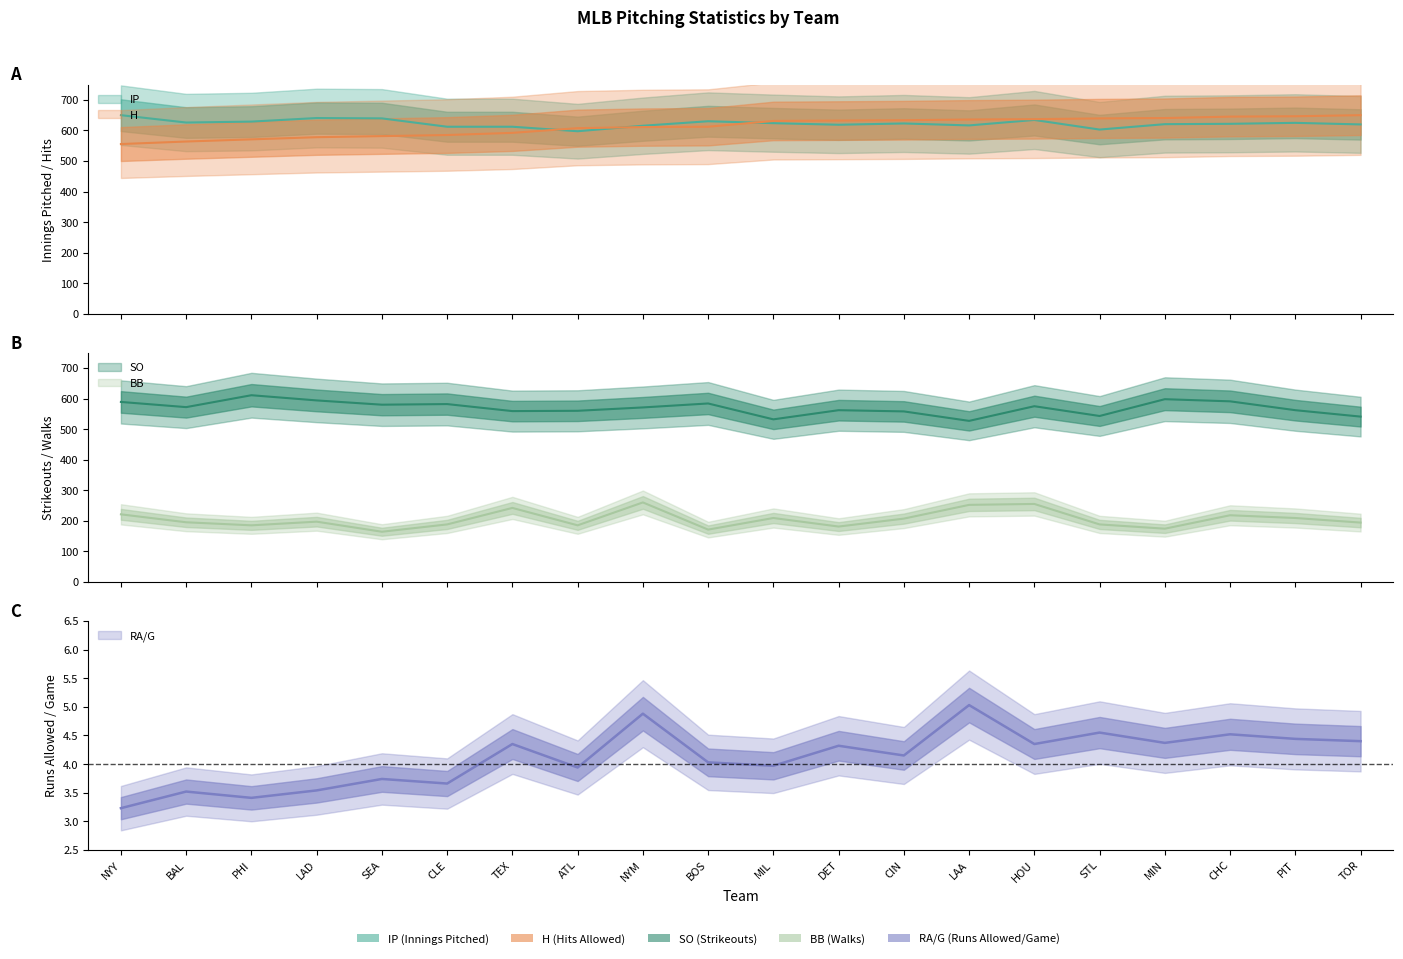

Rank the series by their maximum value, from highest to lowest.

IP, H, SO, BB, RA/G